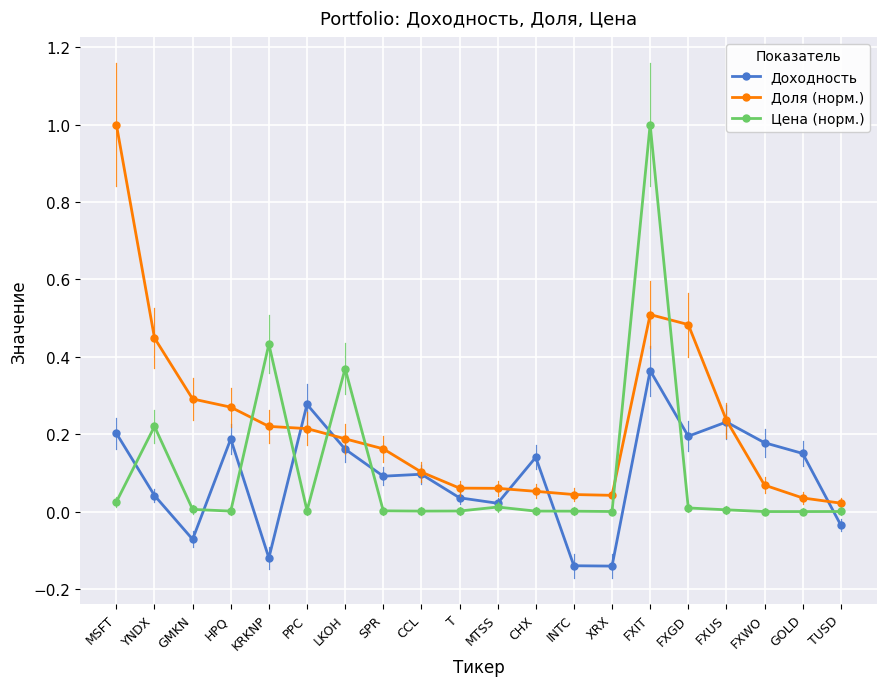

What is the label of the 19th point from the right?

YNDX